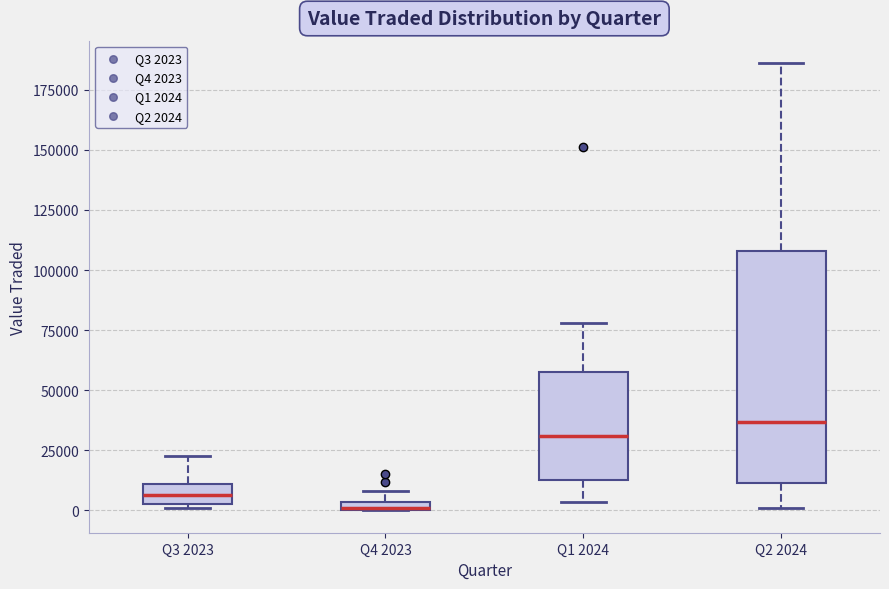

Which box is the tallest, from its lower edge to its upper edge?

Q2 2024